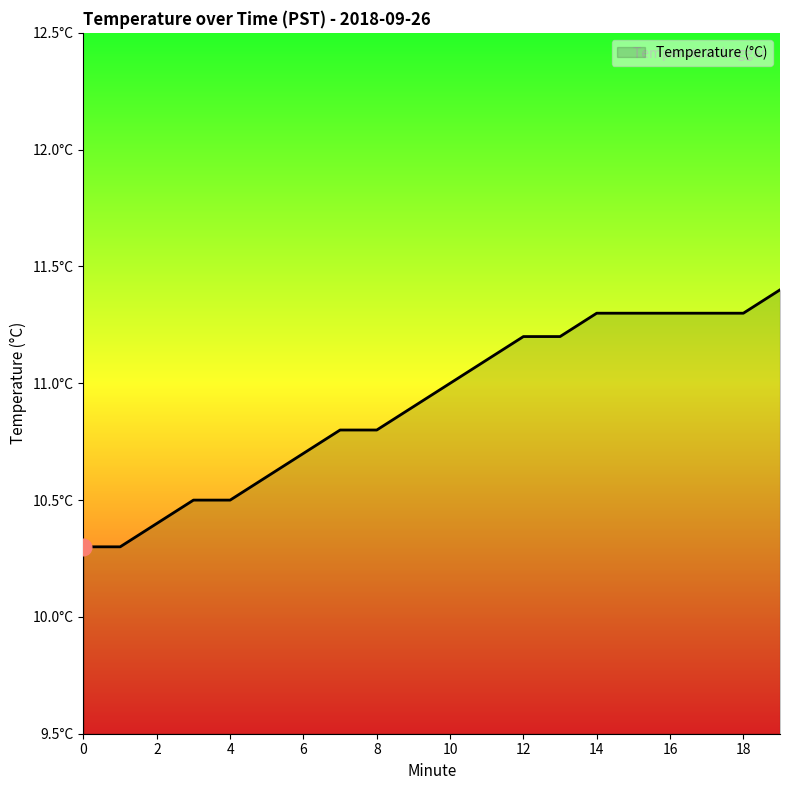

Is this an area chart (filled region under the line)?

Yes